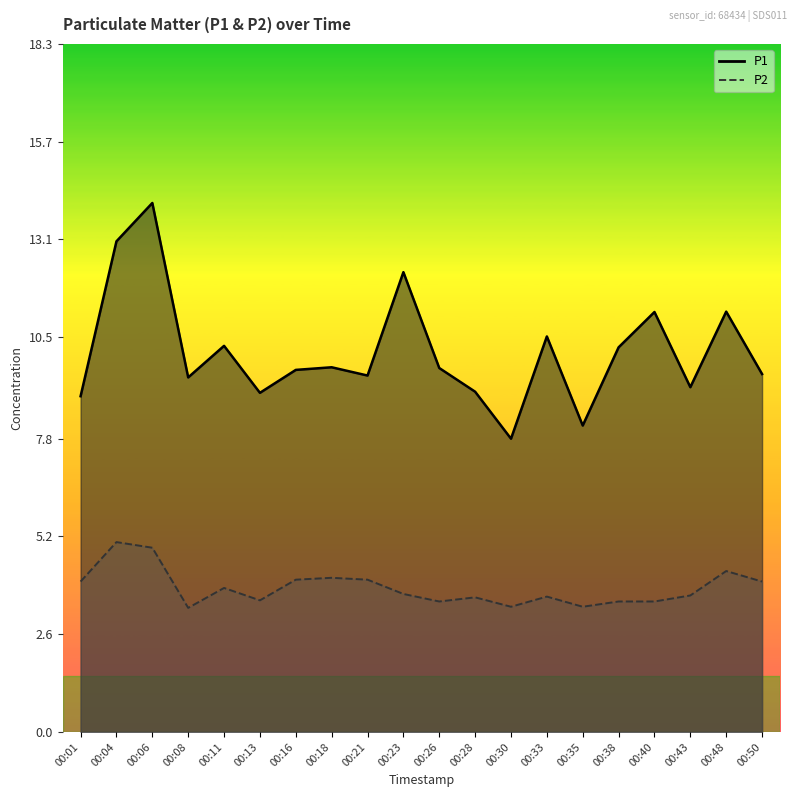

Rank the categories by P1 value from lowest to highest.

00:30, 00:35, 00:01, 00:13, 00:28, 00:43, 00:08, 00:21, 00:50, 00:16, 00:26, 00:18, 00:38, 00:11, 00:33, 00:40, 00:48, 00:23, 00:04, 00:06